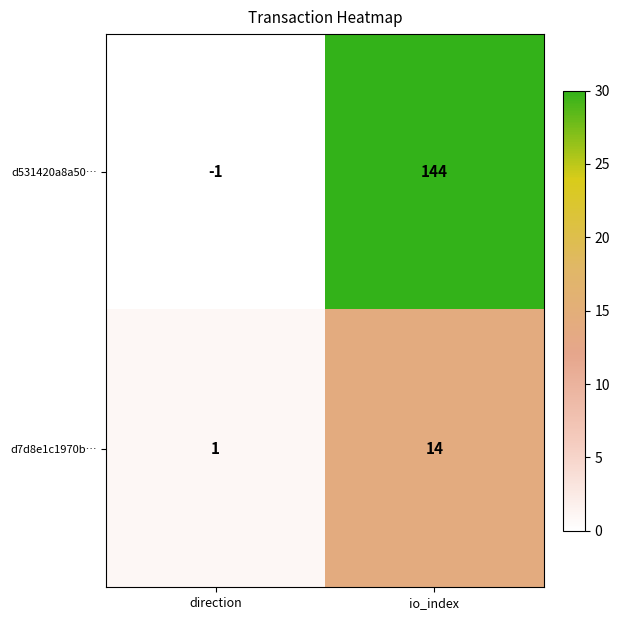

What is the maximum value shown in the chart?

144